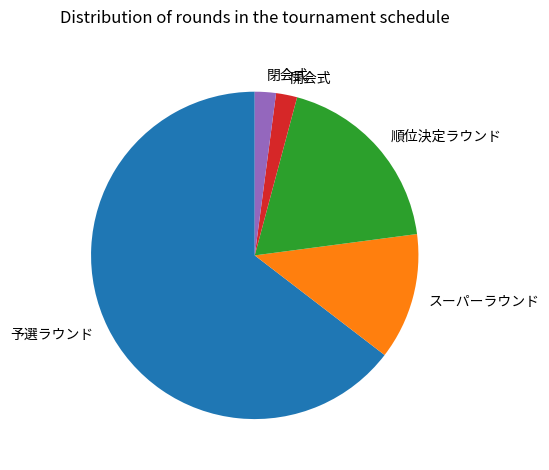

Is it true that 順位決定ラウンド is 28% of the pie?

False